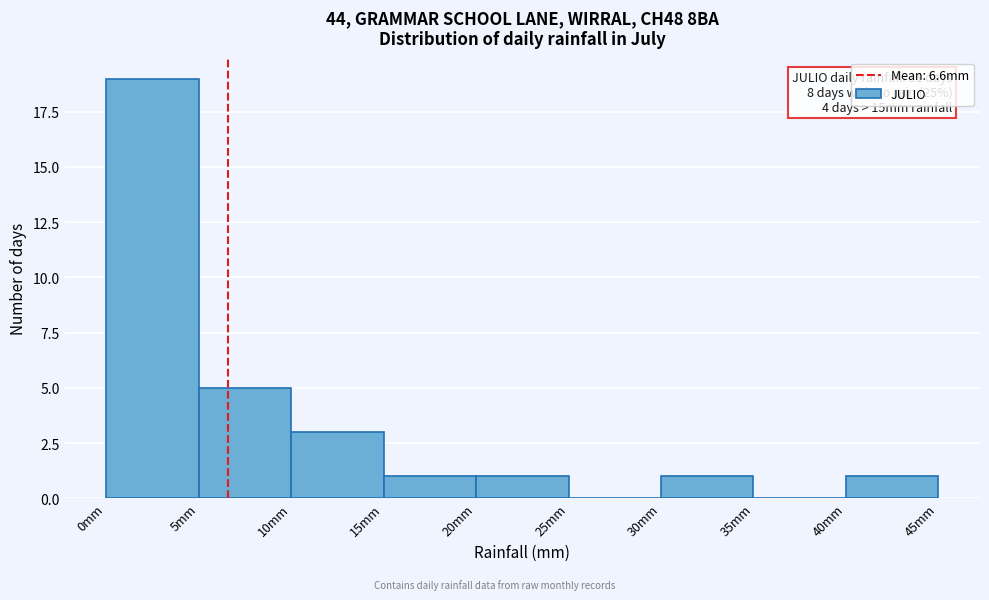

Which range on the x-axis has the tallest bar?

0 to 5